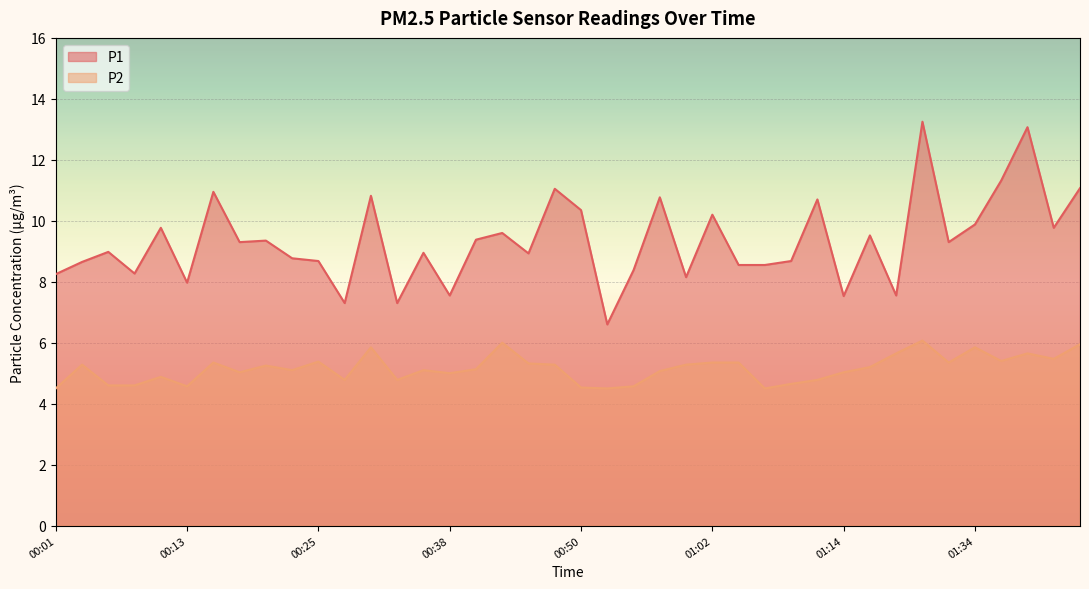

How many lines are shown in the chart?

2